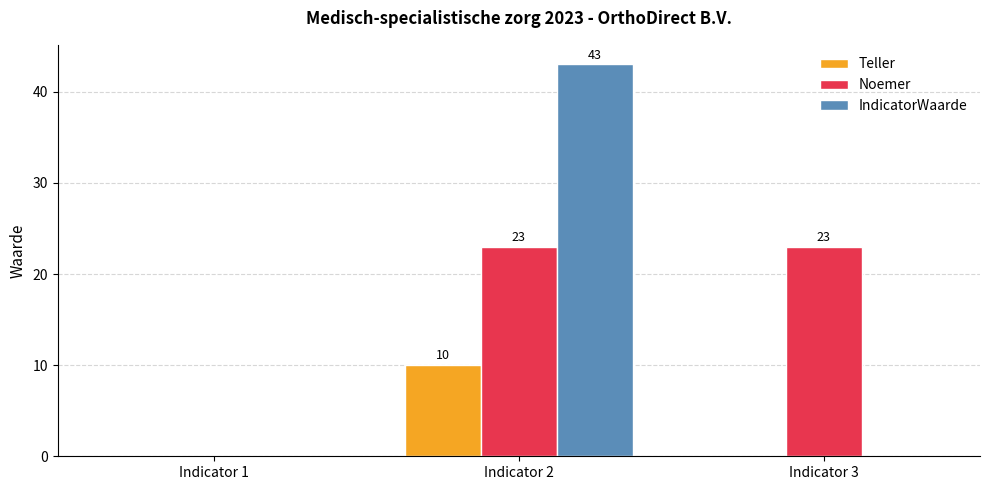

How many groups of bars are there?

3